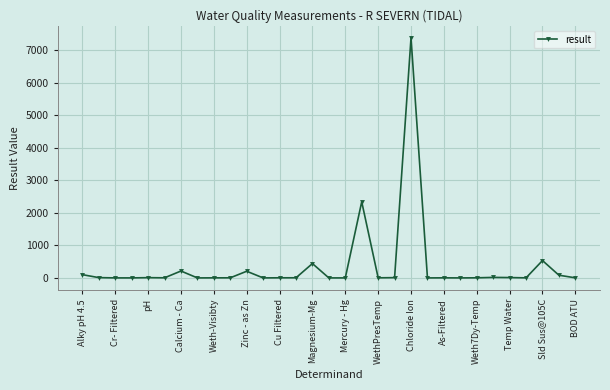

True or false: the data has more than 0 interior local peaks.

True